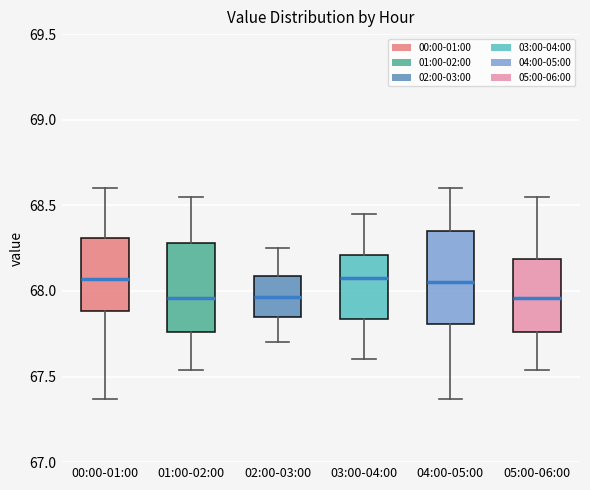

Reading left to right, transcribe this box plot: for each box, give where its median line is, the range the box spans, and where its two whiskers end, as read against the y-axis. The values are not printed on the chart, so give them approximately, as read against the axis.

00:00-01:00: median 68.05, box 67.90 to 68.30, whiskers 67.35 to 68.60
01:00-02:00: median 67.95, box 67.75 to 68.30, whiskers 67.55 to 68.55
02:00-03:00: median 67.95, box 67.85 to 68.10, whiskers 67.70 to 68.25
03:00-04:00: median 68.10, box 67.85 to 68.20, whiskers 67.60 to 68.45
04:00-05:00: median 68.05, box 67.80 to 68.35, whiskers 67.35 to 68.60
05:00-06:00: median 67.95, box 67.75 to 68.20, whiskers 67.55 to 68.55